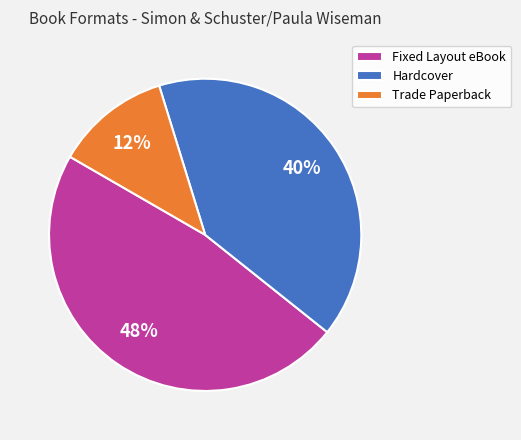

Which slice is the largest?

Fixed Layout eBook